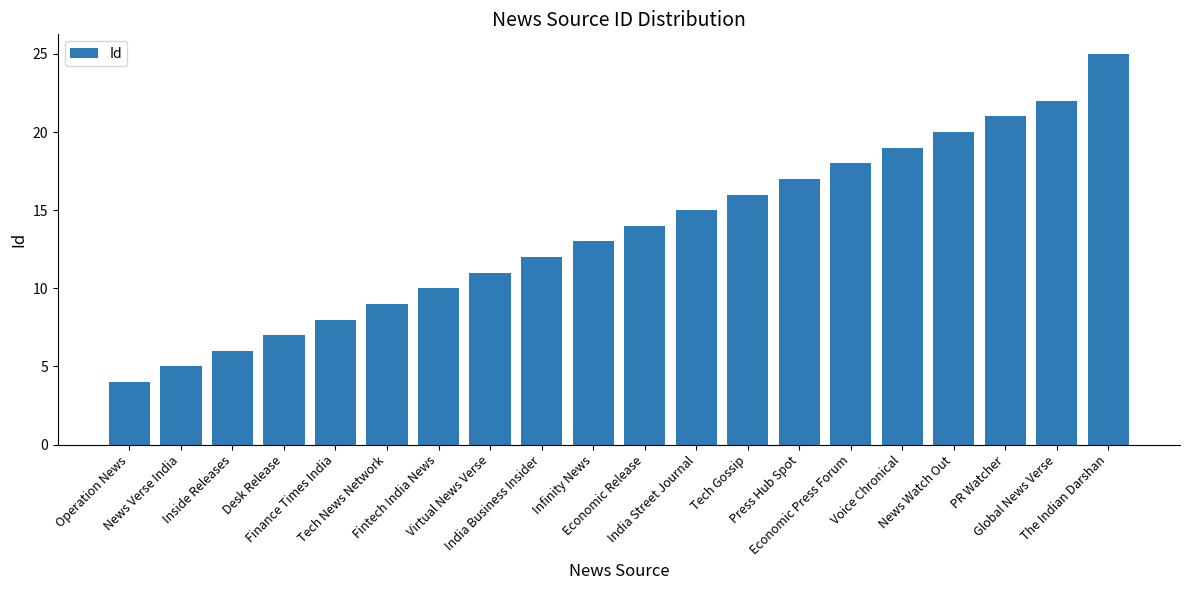

What is the label of the 10th bar from the left?

Infinity News